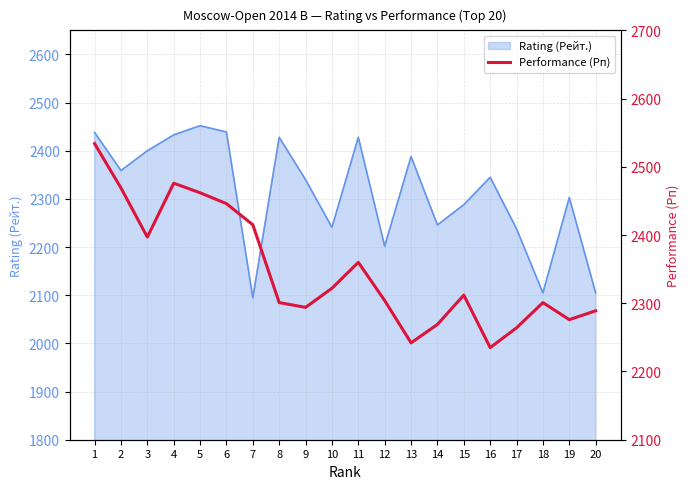

The value at 5 is 1287. True or false?

False